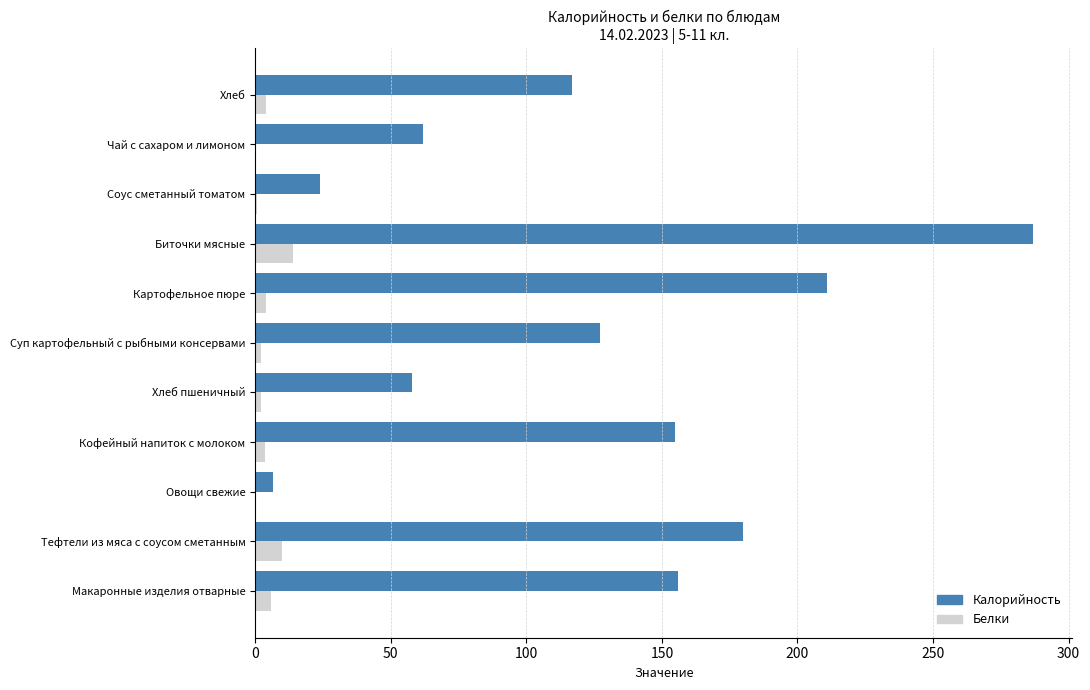

Which label corresponds to the largest value in the chart?

Биточки мясные